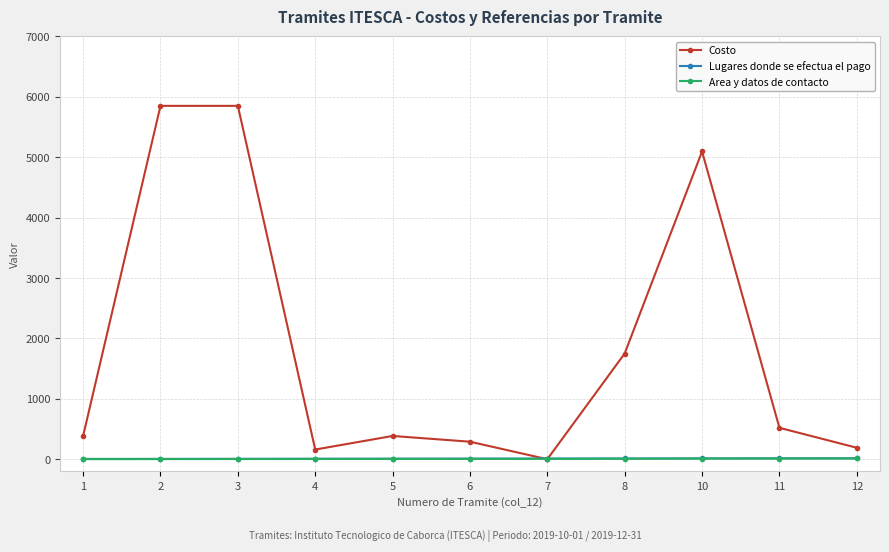

Is the value of Costo at 6 greater than the value of Area y datos de contacto at 2?

Yes